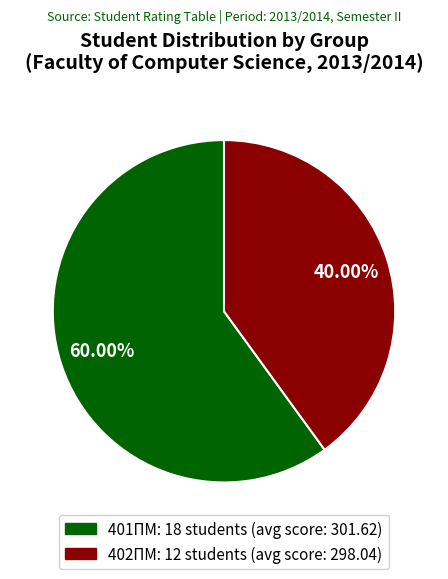

Approximately how many times larger is the value at 402ПМ compared to 401ПМ?

0.7